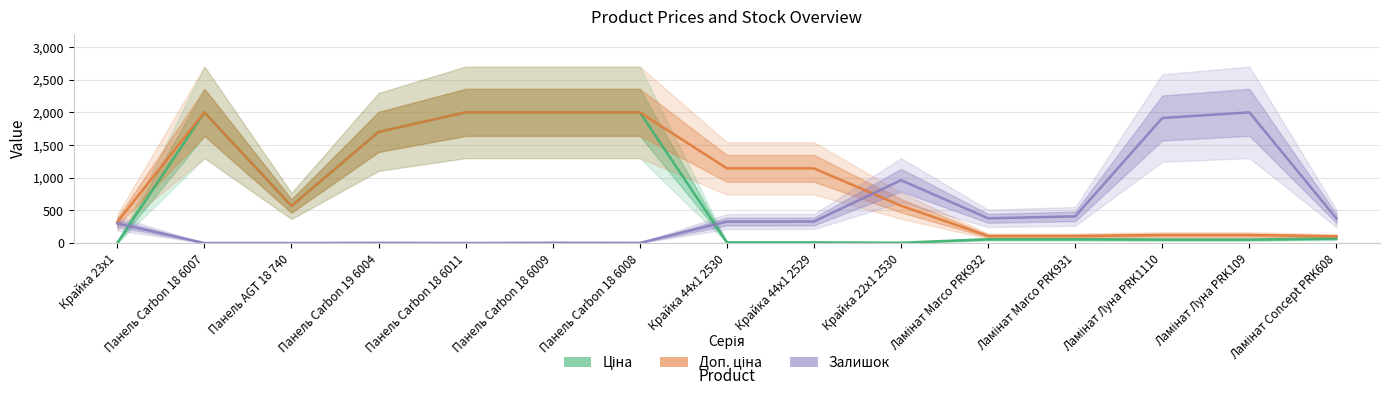

Reading right to left, transcribe all the data shown in this chart.

Ціна: 69.5	54.0	54.0	59.1	59.1	5.7	11.4	11.4	2000.0	2000.0	2000.0	1700.7	568.4	2000.0	3.2
Доп. ціна: 102.6	123.8	123.8	108.4	108.4	571.5	1143.1	1143.1	2000.0	2000.0	2000.0	1700.7	568.4	2000.0	323.2
Залишок: 375.9	2000.0	1913.4	408.9	379.3	962.4	330.3	329.2	3.4	5.7	1.1	4.6	1.1	1.1	300.7